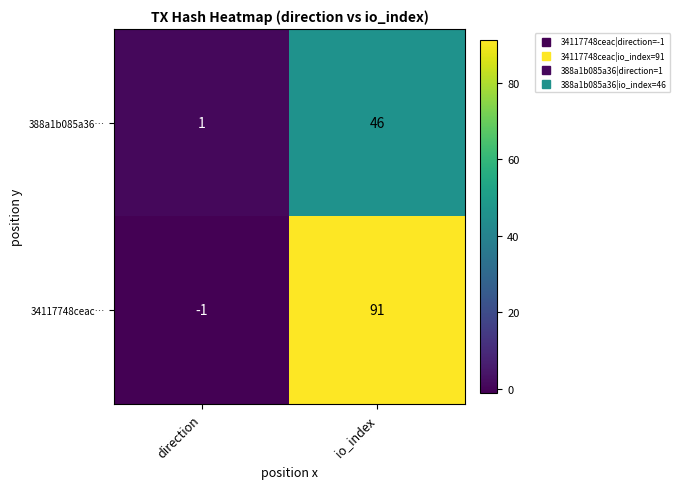

How many positive values does the 34117748ceac… series have?

1